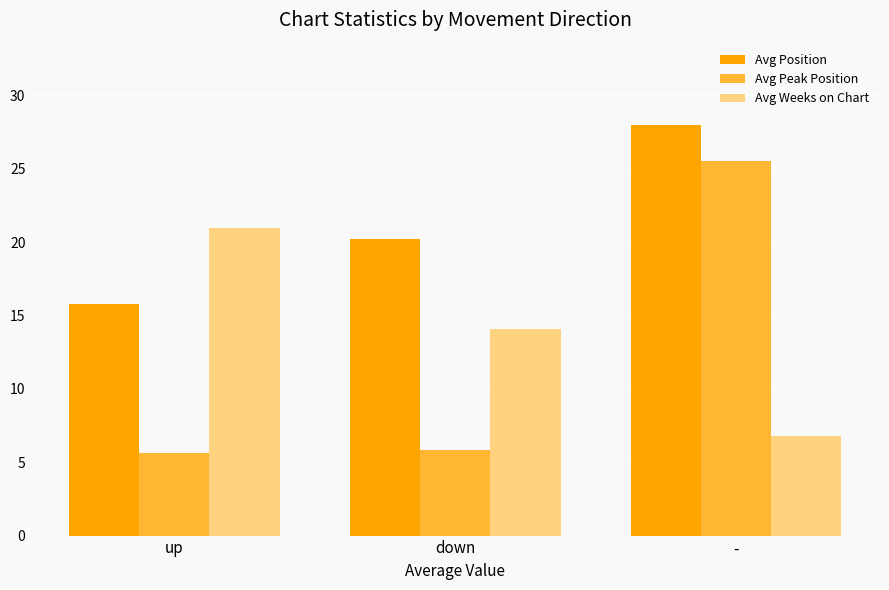

At which category is the sum across all series the highest?

-